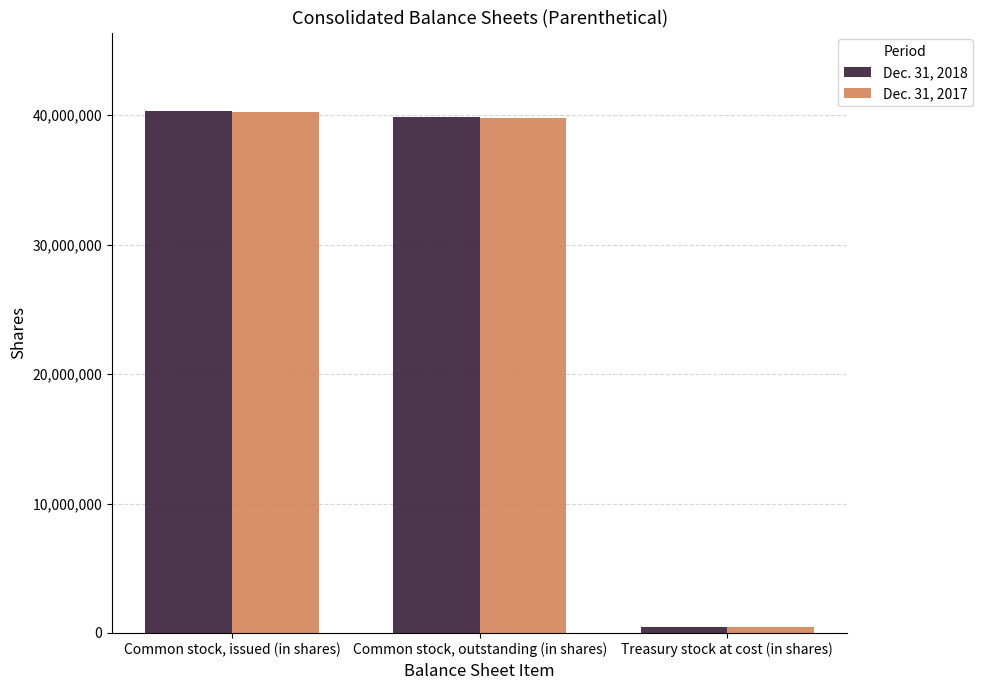

Reading right to left, extract all data points from this chart.

Dec. 31, 2018: 480000	39853000	40333000
Dec. 31, 2017: 480000	39771000	40251000